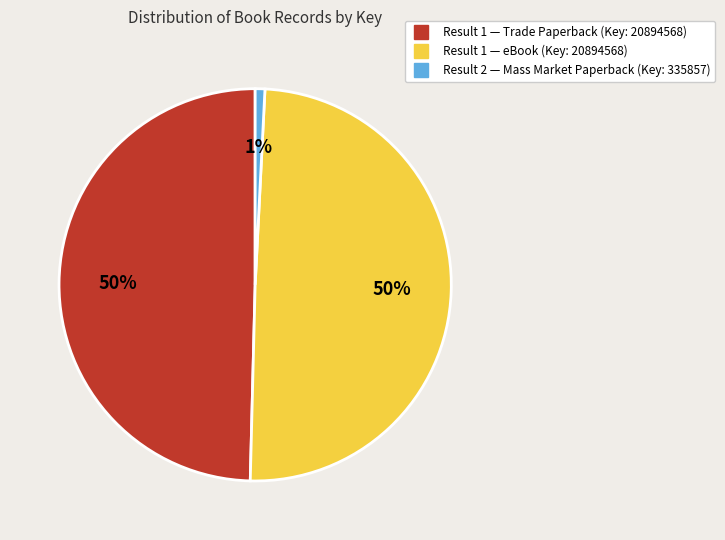

Is there a majority slice in this chart?

No